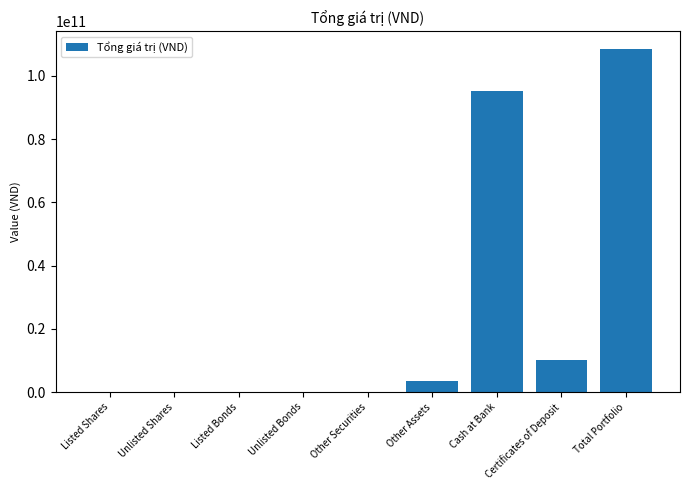

What is the maximum value shown in the chart?

108622724198